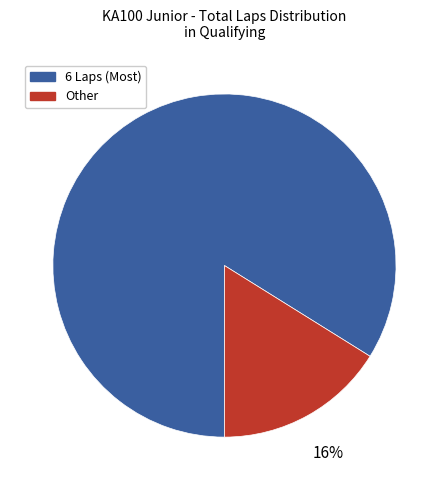

Count the number of slices in the pie.

2